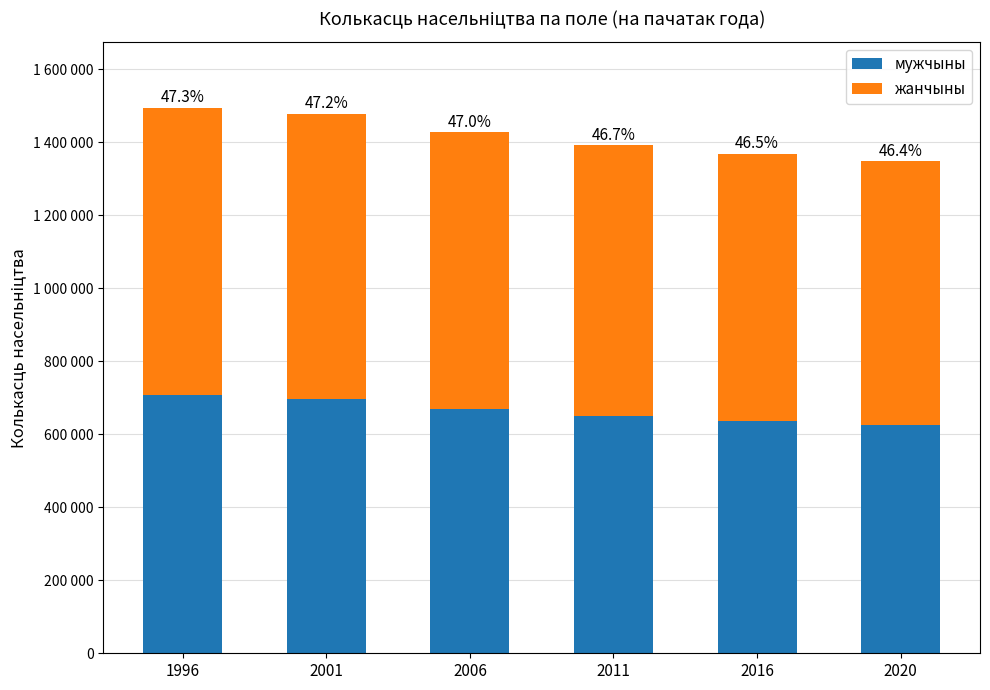

What are all the series names shown in the legend?

мужчыны, жанчыны